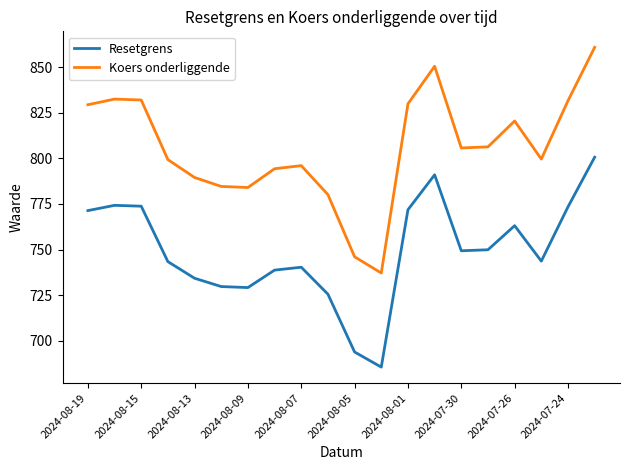

Count the number of categories in the chart.

20